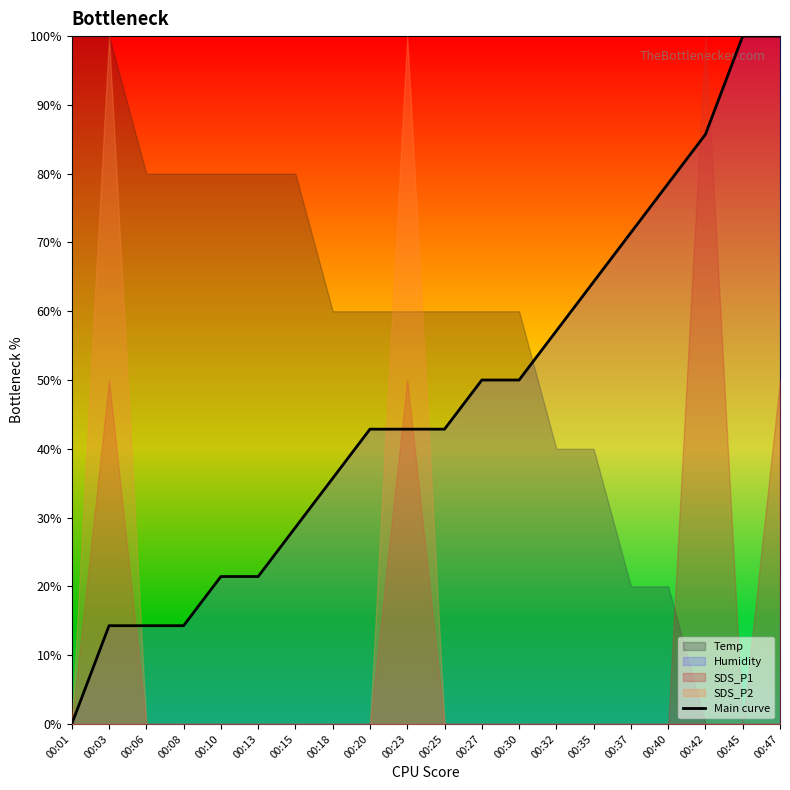

Is it true that the value at 00:37 is 71.4?

True